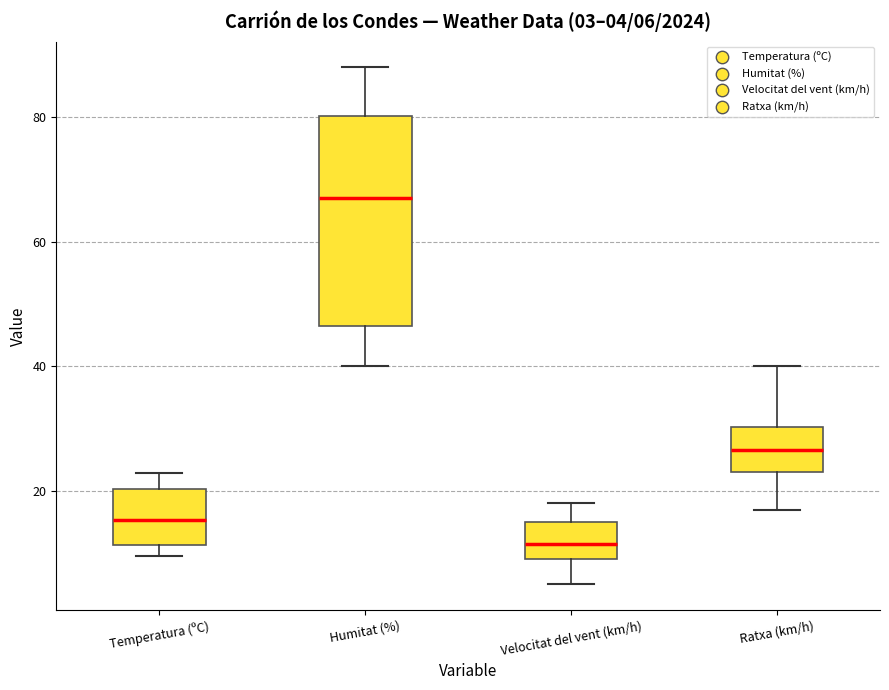

Which box has the highest median line?

Humitat (%)